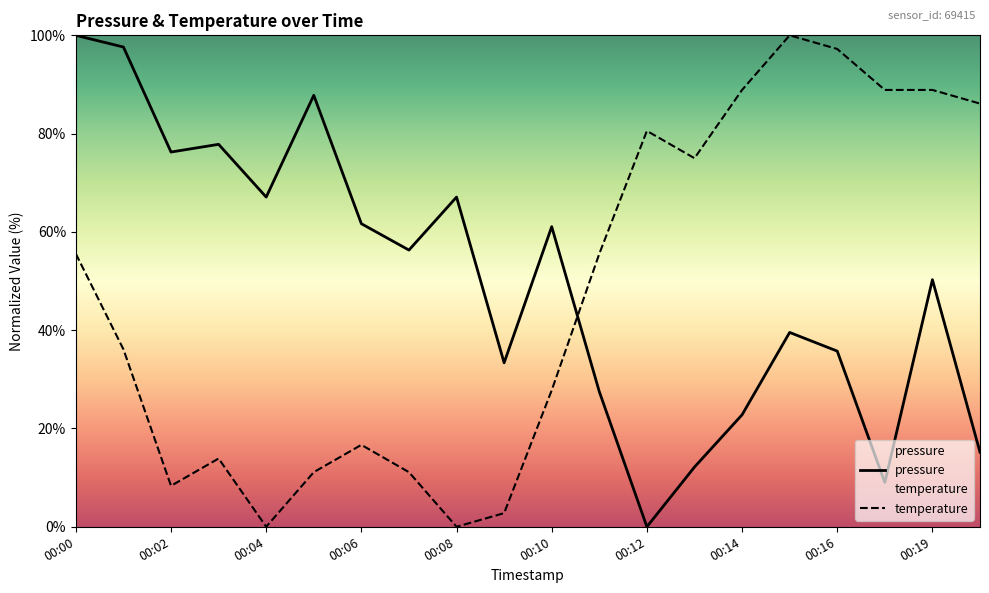

What is the highest value of the temperature series?

100.0